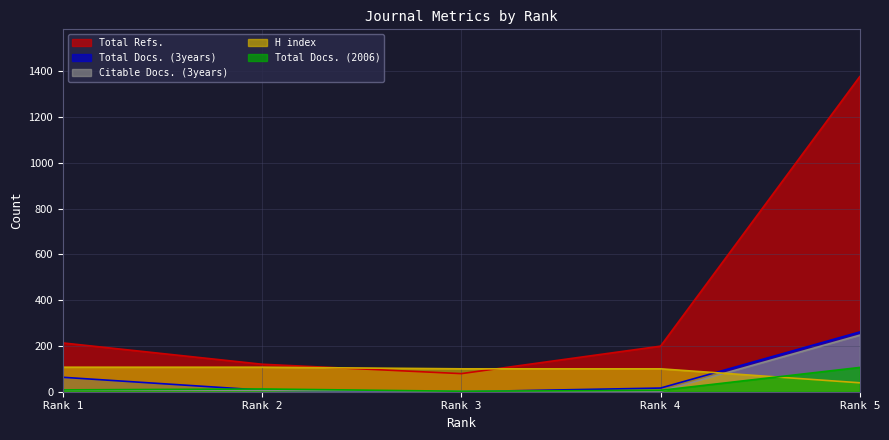

The Total Refs. series shows 53 at Rank 2. True or false?

False